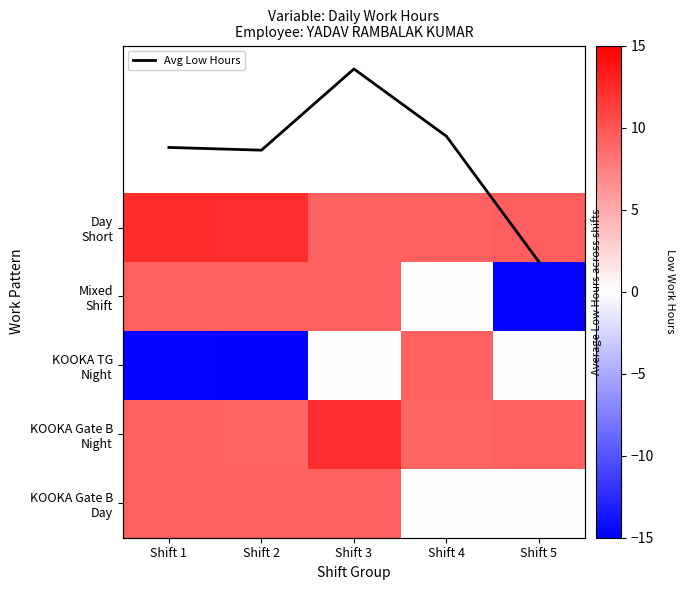

At which label does KOOKA Gate B Night reach its peak?

Shift 3